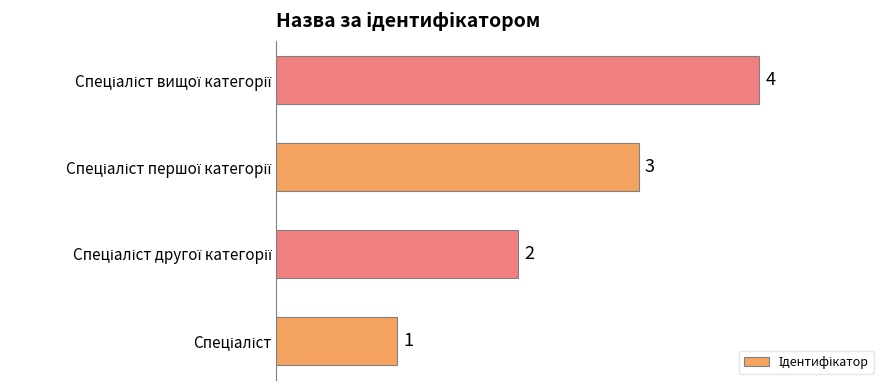

How many categories are shown in the chart?

4